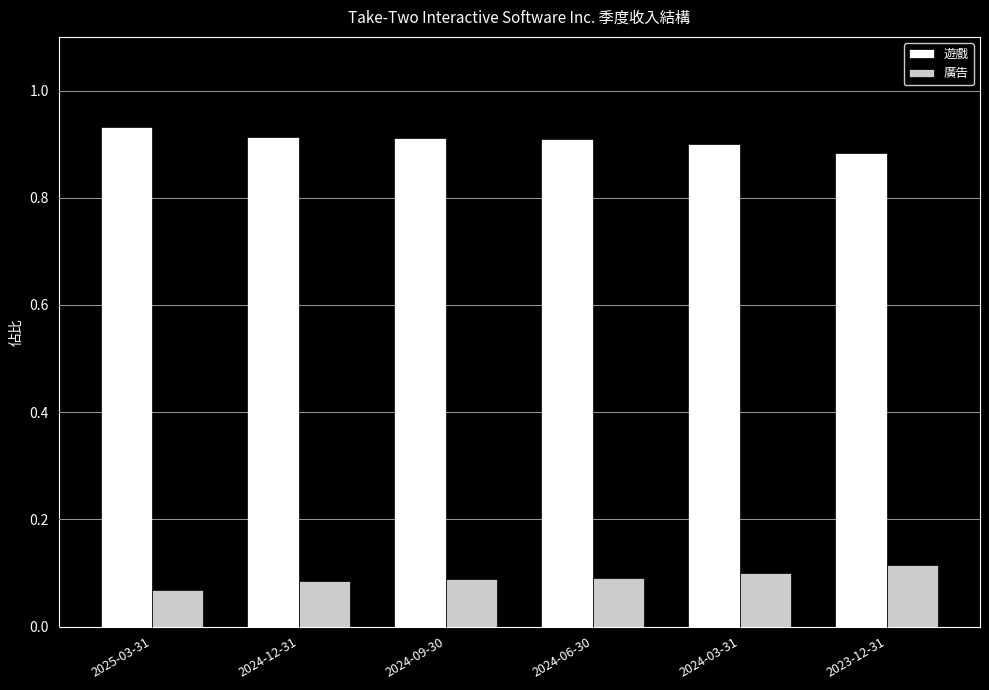

Does the chart contain any negative values?

No